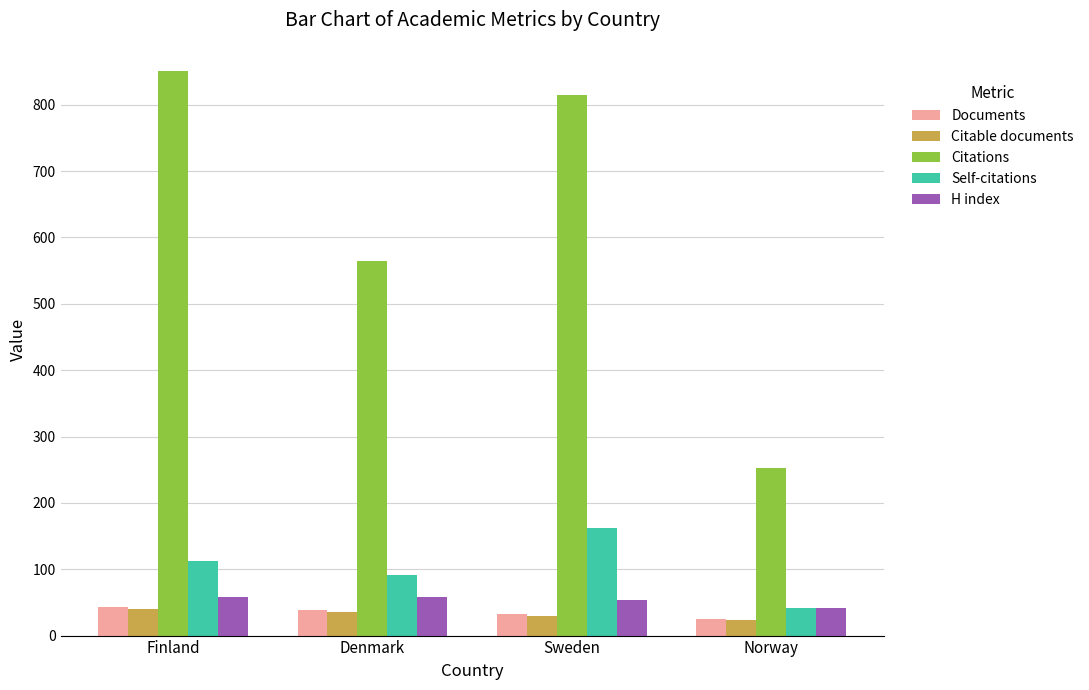

What is the minimum value shown in the chart?

23